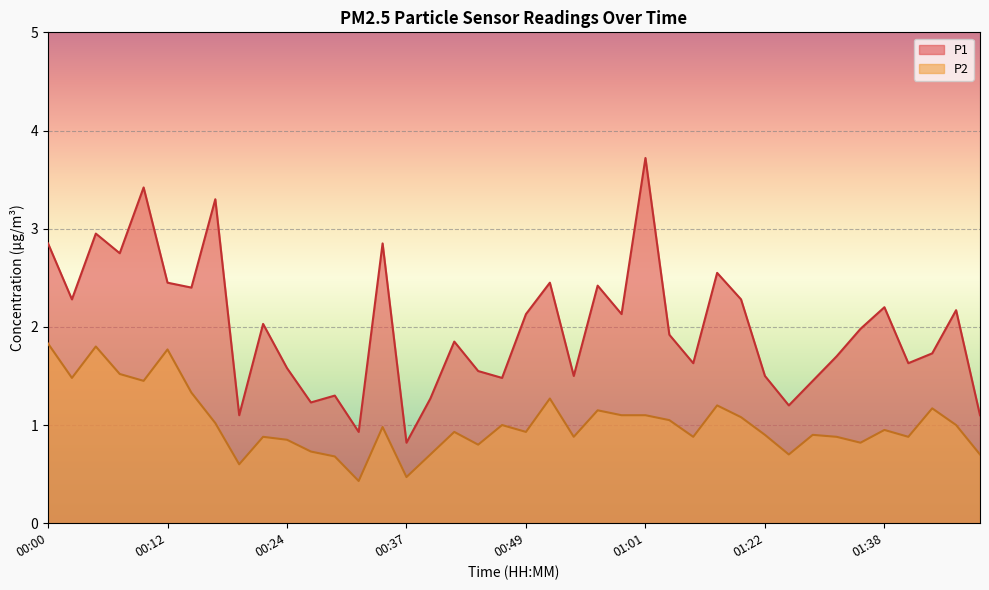

What is the greatest value displayed?

3.7